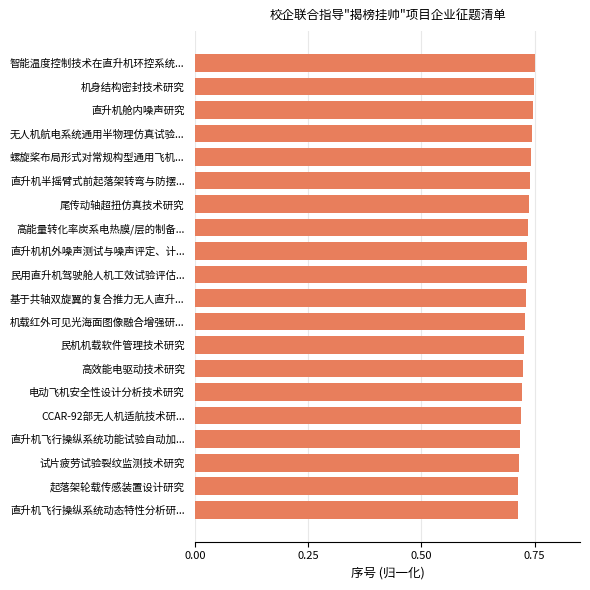

What is the sum of all values?

14.6